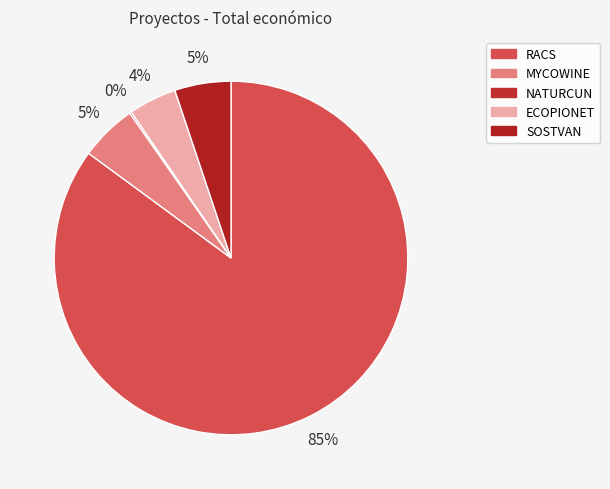

Between MYCOWINE and NATURCUN, which is larger?

MYCOWINE